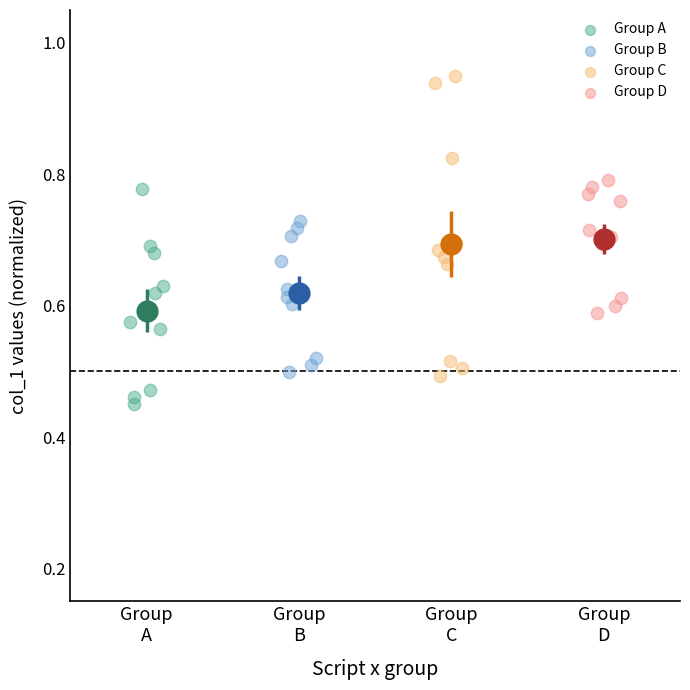

Which series contains the highest Y value?

Group C